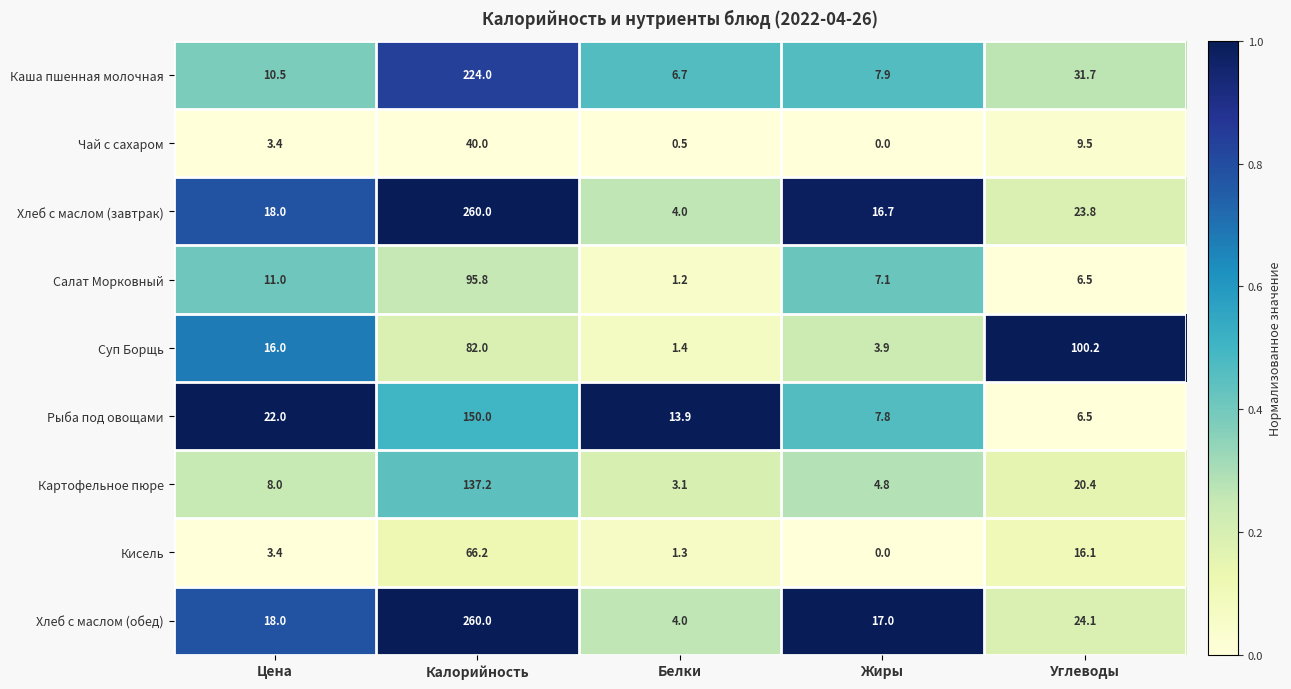

True or false: Суп Борщь has a value of 34.8 at Калорийность.

False